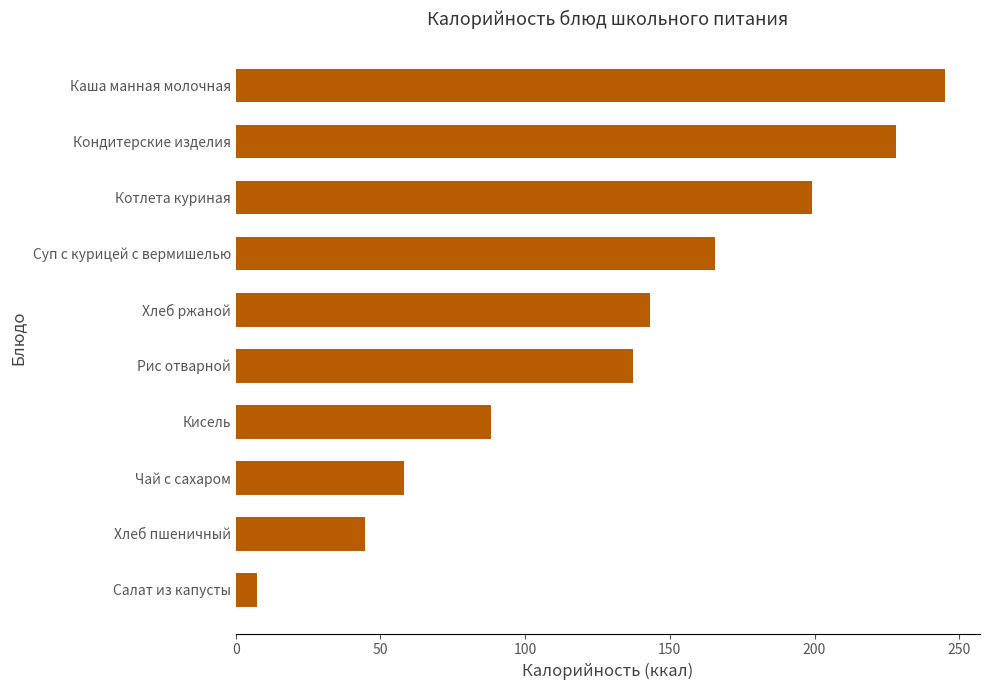

Count the number of data series in this chart.

1